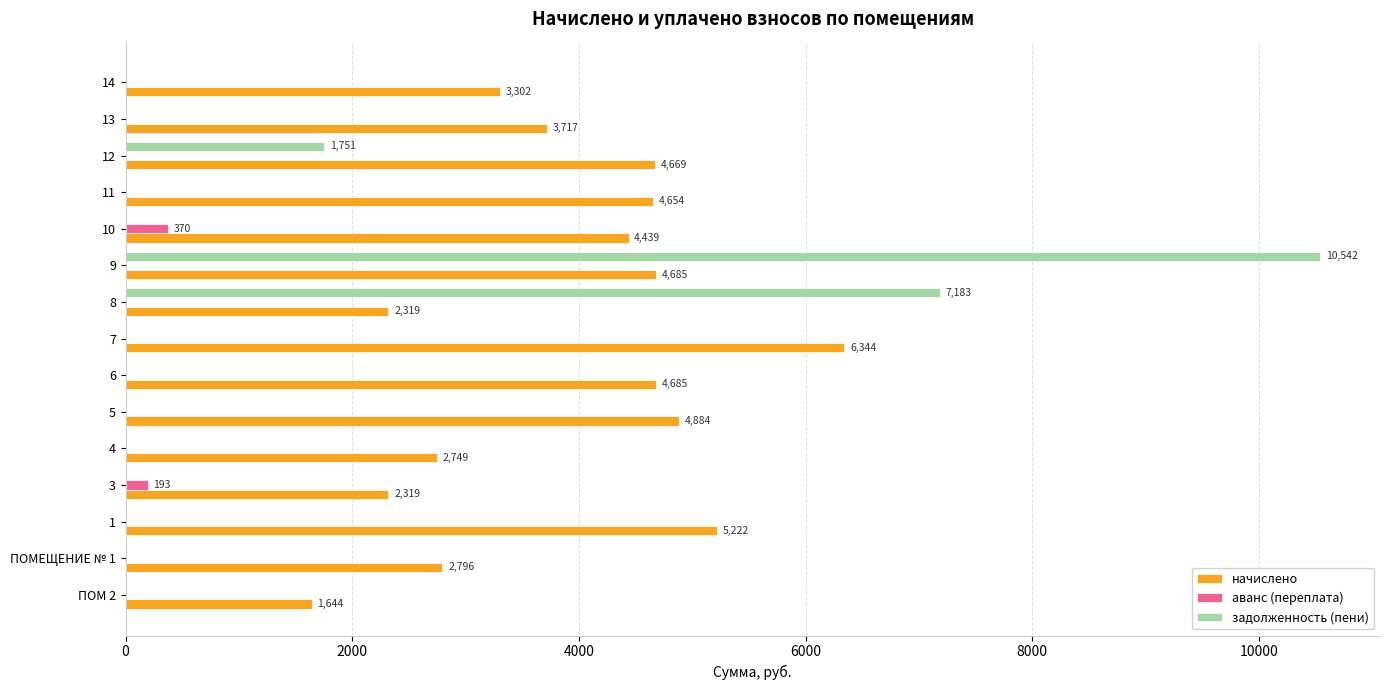

Which series has the largest total across all categories?

начислено